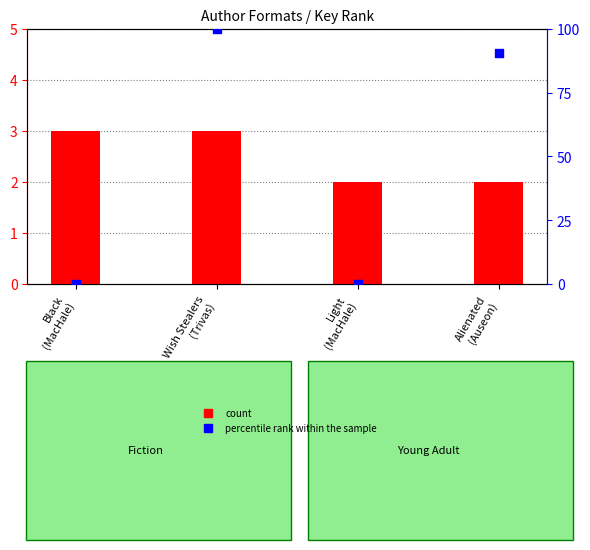

What are all the series names shown in the legend?

count, percentile rank within the sample